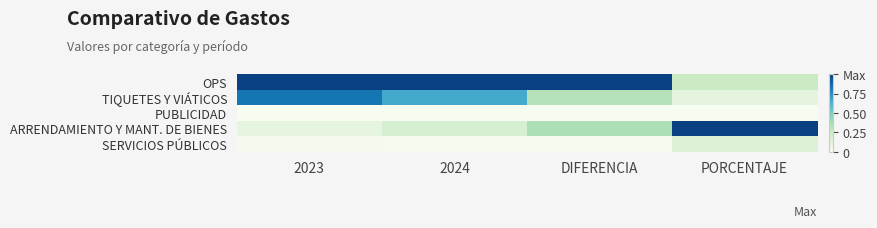

Reading right to left, transcribe all the data shown in this chart.

OPS: PORCENTAJE=0.3	DIFERENCIA=1.0	2024=1.0	2023=1.0
TIQUETES Y VIÁTICOS: PORCENTAJE=0.1	DIFERENCIA=0.3	2024=0.7	2023=0.8
PUBLICIDAD: PORCENTAJE=0.0	DIFERENCIA=0.0	2024=0.0	2023=0.0
ARRENDAMIENTO Y MANT. DE BIENES: PORCENTAJE=1.0	DIFERENCIA=0.4	2024=0.2	2023=0.1
SERVICIOS PÚBLICOS: PORCENTAJE=0.1	DIFERENCIA=0.0	2024=0.0	2023=0.0